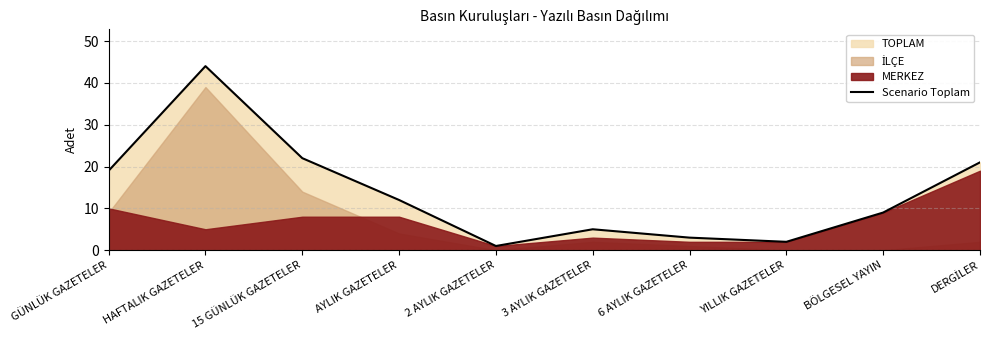

What is the greatest value displayed?

44